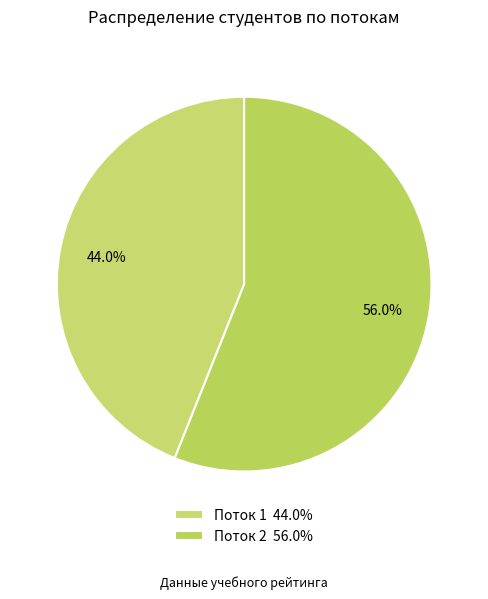

What percentage is the Поток 1 slice, to the nearest percent?

44%